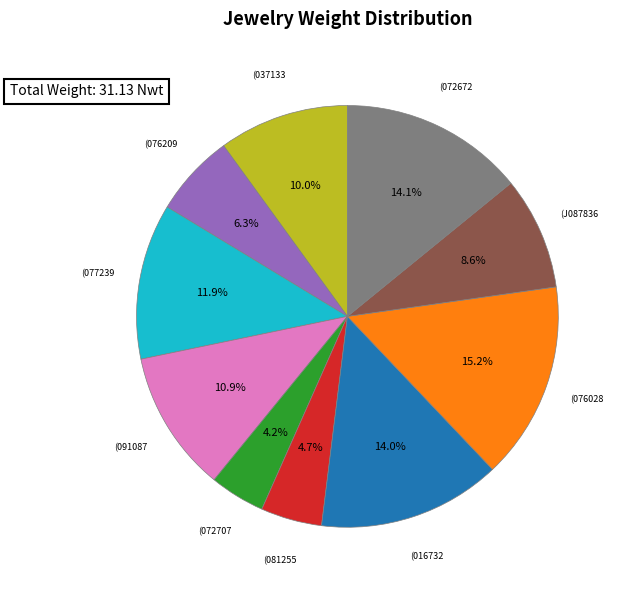

Is there a majority slice in this chart?

No